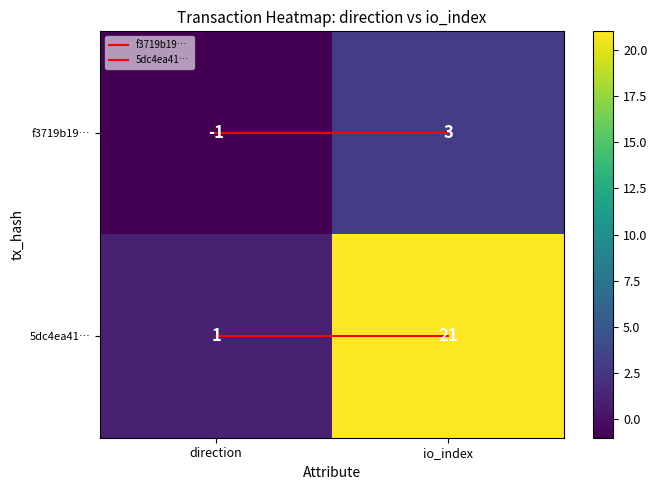

Count the number of data series in this chart.

2